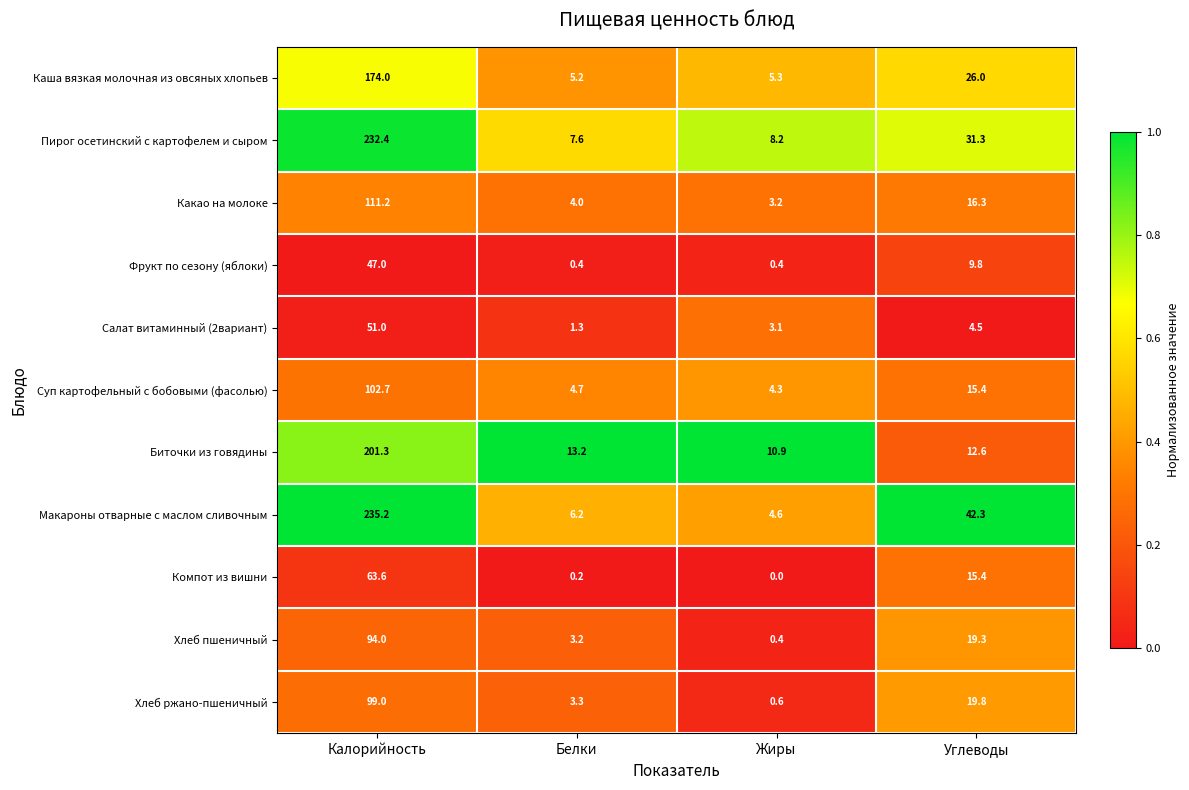

Which series has the largest total across all categories?

Макароны отварные с маслом сливочным